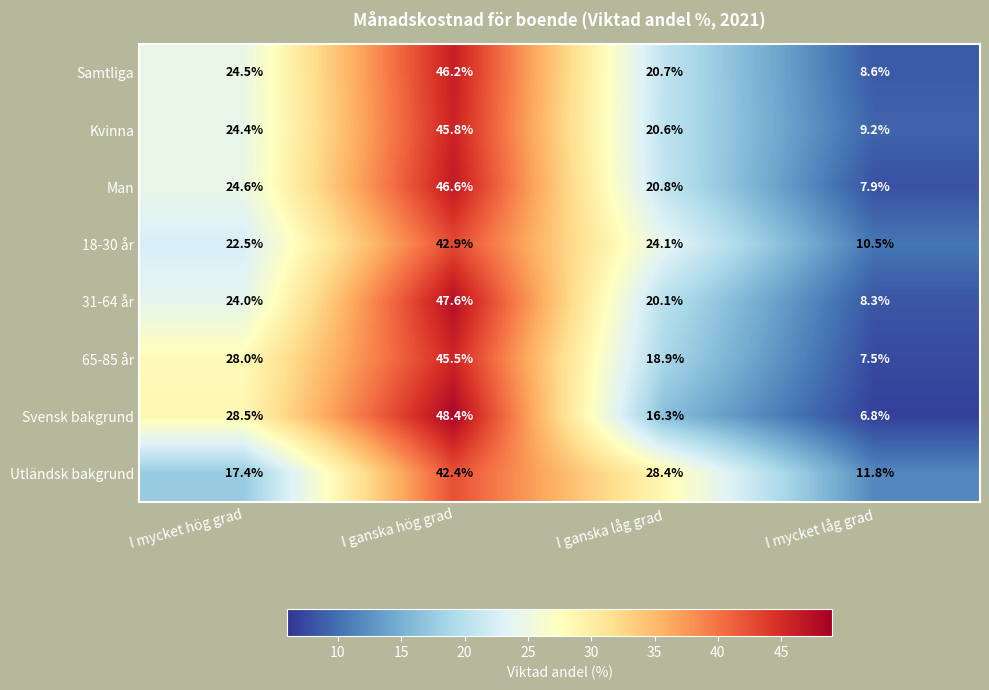

Is it true that Svensk bakgrund equals 8.0 at I ganska låg grad?

False